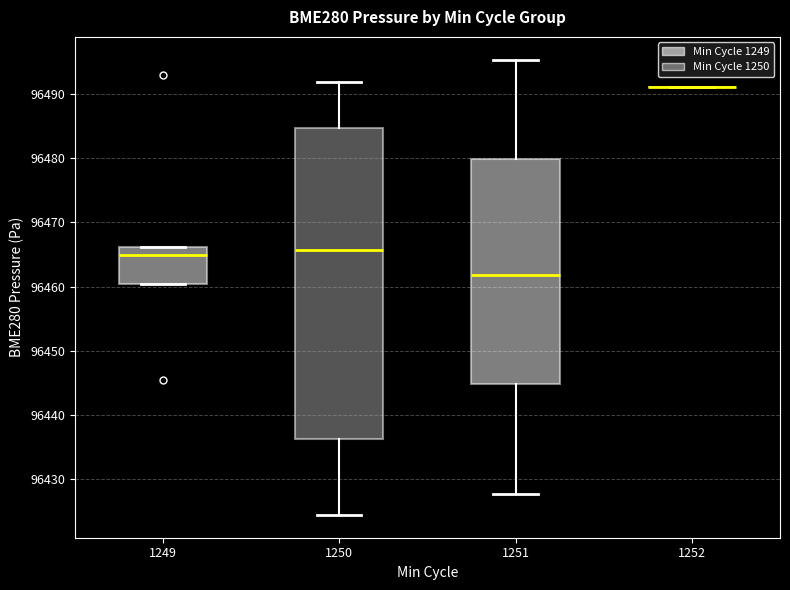

Reading left to right, transcribe this box plot: for each box, give where its median line is, the range the box spans, and where its two whiskers end, as read against the y-axis. The values are not printed on the chart, so give them approximately, as read against the axis.

1249: median 96465, box 96460 to 96466, whiskers 96460 to 96466
1250: median 96466, box 96436 to 96485, whiskers 96424 to 96492
1251: median 96462, box 96445 to 96480, whiskers 96428 to 96495
1252: box collapsed to a line at 96491, whiskers 96491 to 96491